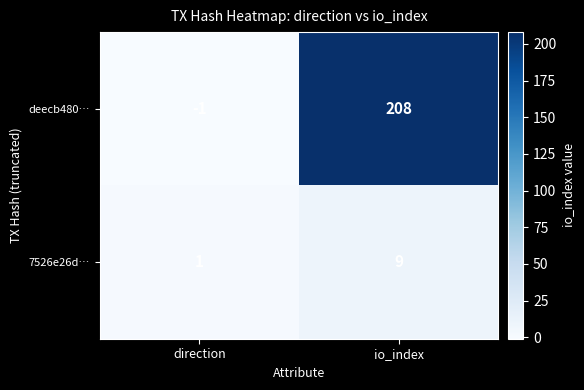

Reading right to left, extract all data points from this chart.

deecb480…: io_index=208	direction=-1
7526e26d…: io_index=9	direction=1